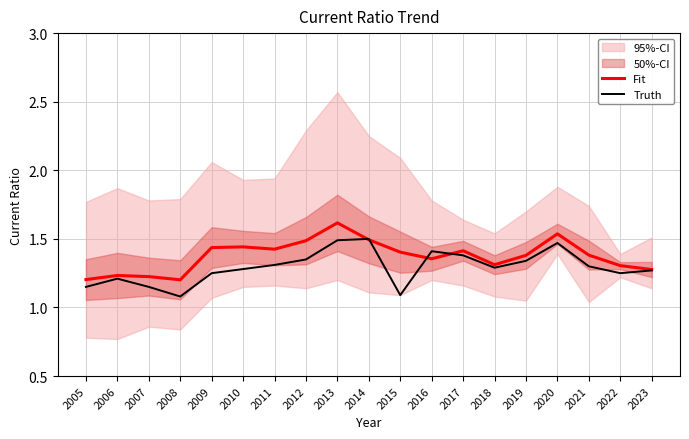

What is the average value of the Truth series?

1.3